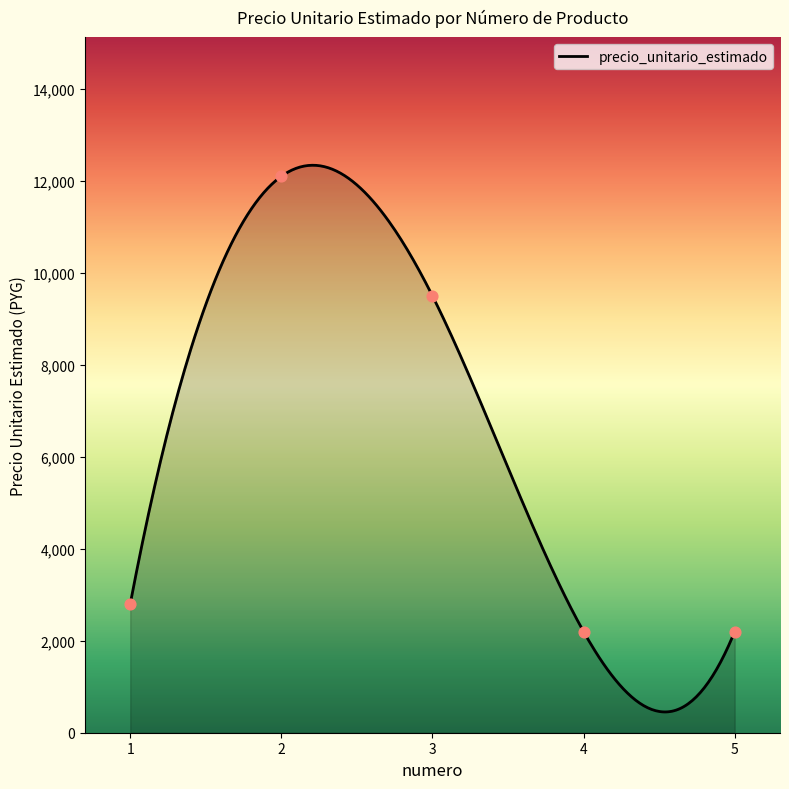

Which has a higher value, 5 or 4?

5